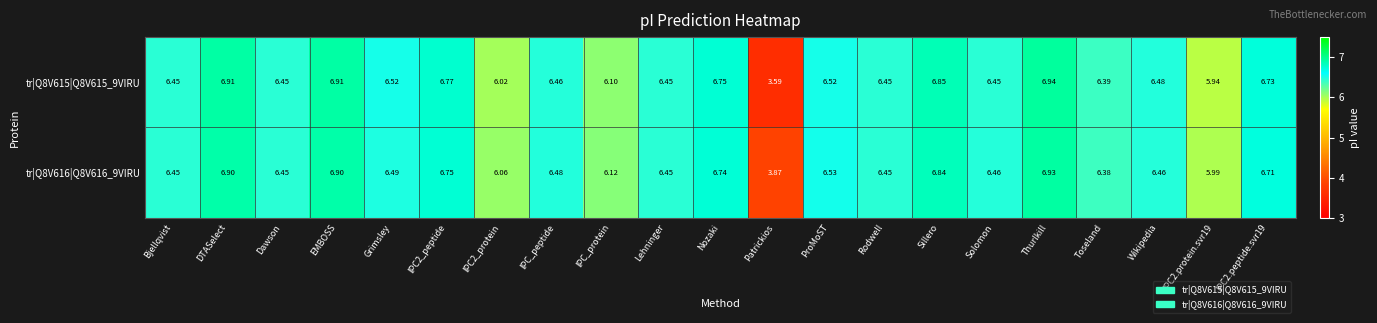

What is the greatest value displayed?

6.9